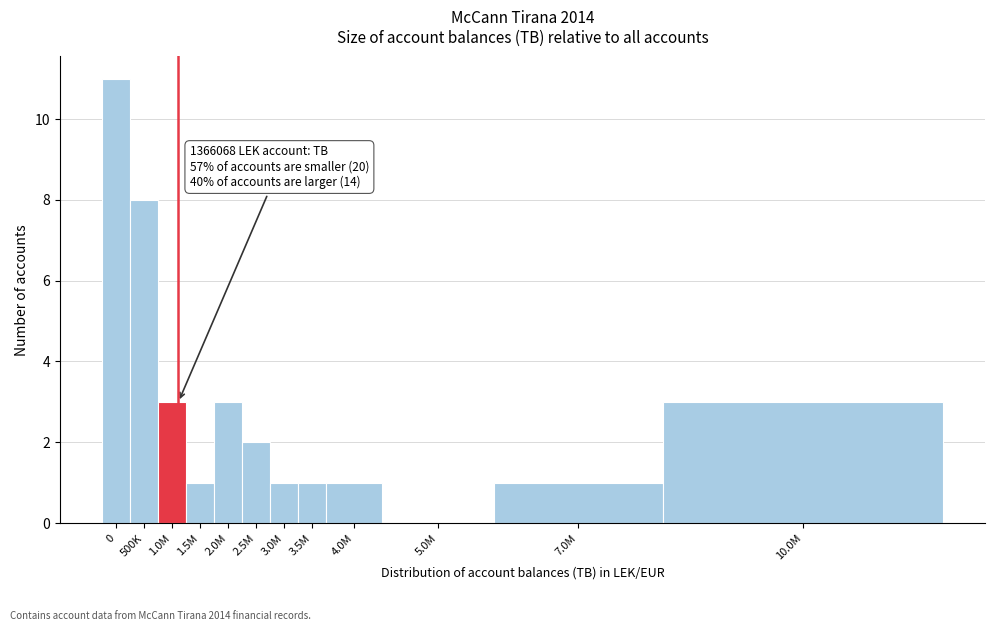

Reading left to right, extract all data points from this chart.

0=11	500K=8	1.0M=3	1.5M=1	2.0M=3	2.5M=2	3.0M=1	3.5M=1	4.0M=1	5.0M=0	7.0M=1	10.0M=3